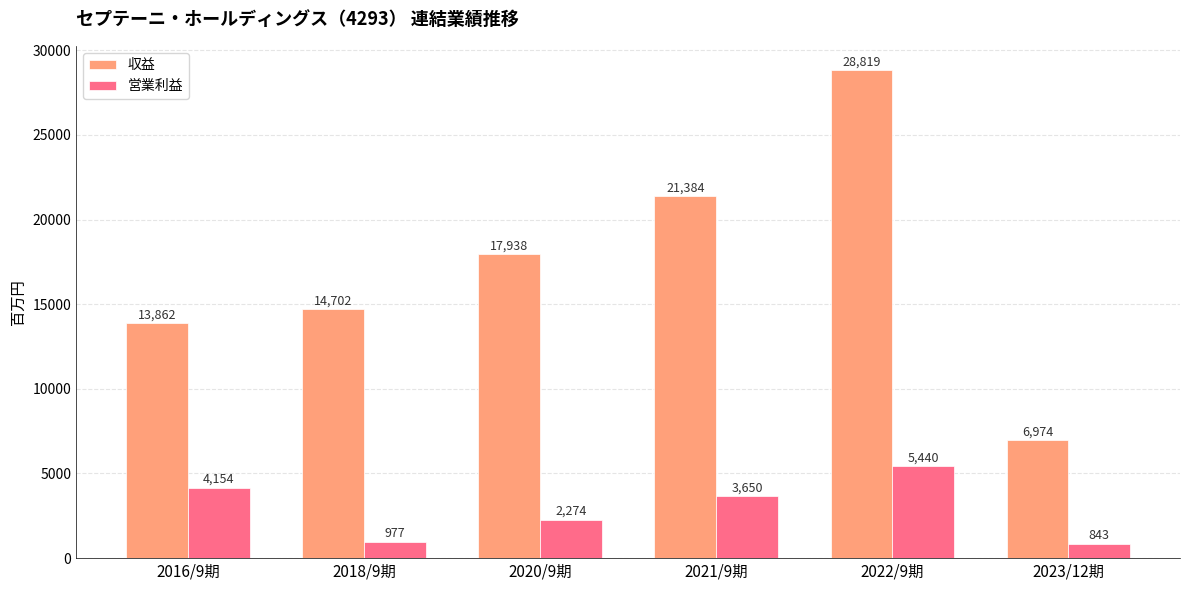

Rank the categories by 営業利益 value from lowest to highest.

2023/12期, 2018/9期, 2020/9期, 2021/9期, 2016/9期, 2022/9期